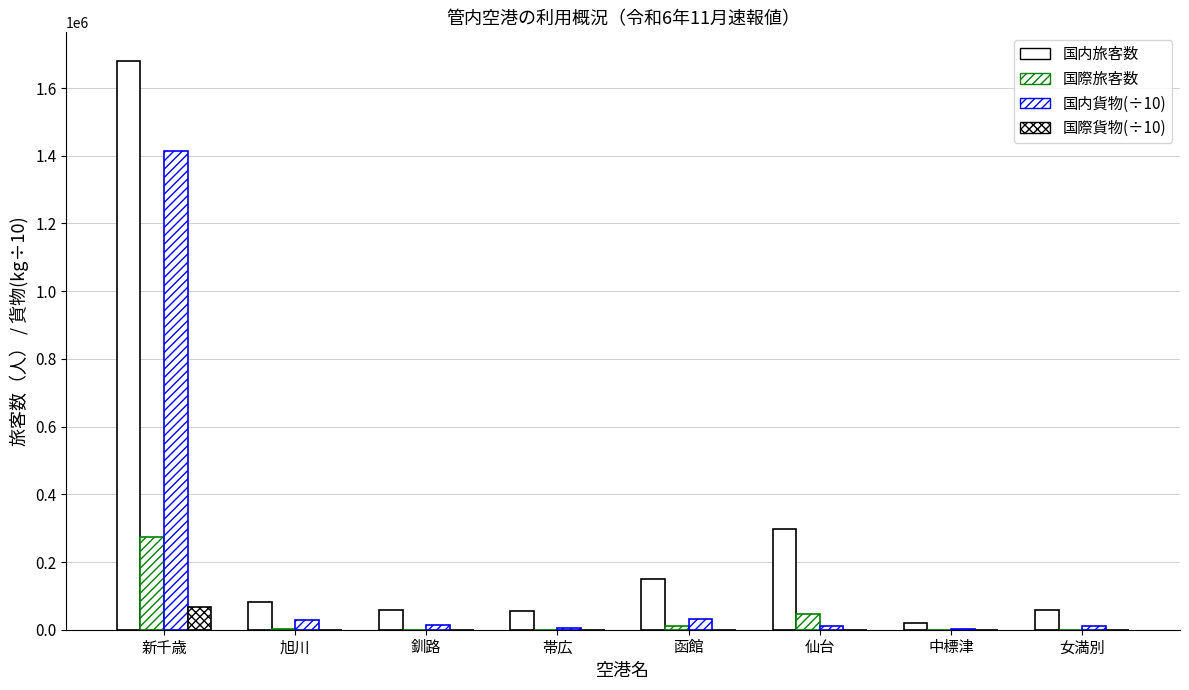

What is the difference between the second highest and minimum values in the 国内旅客数 series?

278086.0